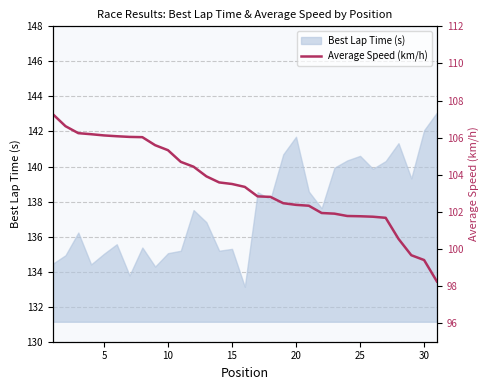

What is the maximum value for Best Lap Time (s)?

143.1